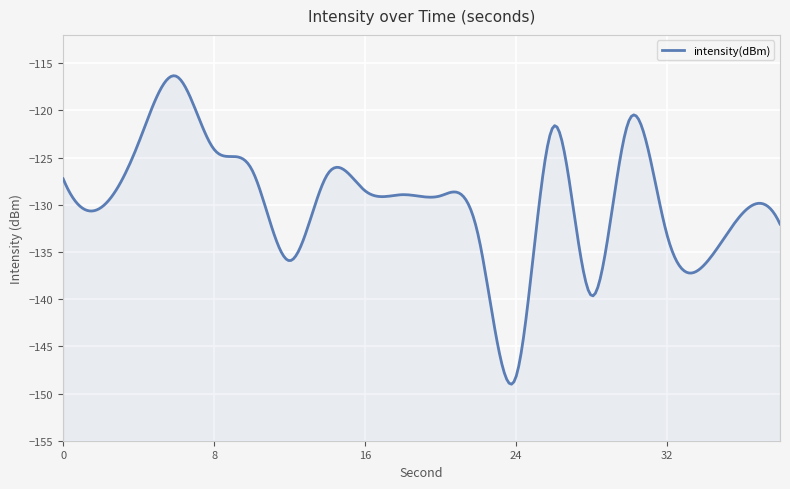

Reading right to left, list all the values displayed in this chart.

38=-132.0	36=-130.9	34=-136.3	32=-133.1	30=-121.1	28=-139.6	26=-121.7	24=-148.3	22=-133.2	20=-129.1	18=-128.9	16=-128.5	14=-126.8	12=-135.9	10=-126.3	8=-124.1	6=-116.4	4=-123.4	2=-130.3	0=-127.2